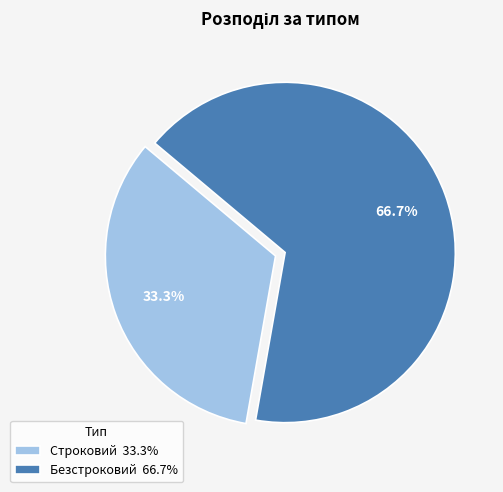

To the nearest percent, what is the difference between the largest and smallest slice percentages?

33%